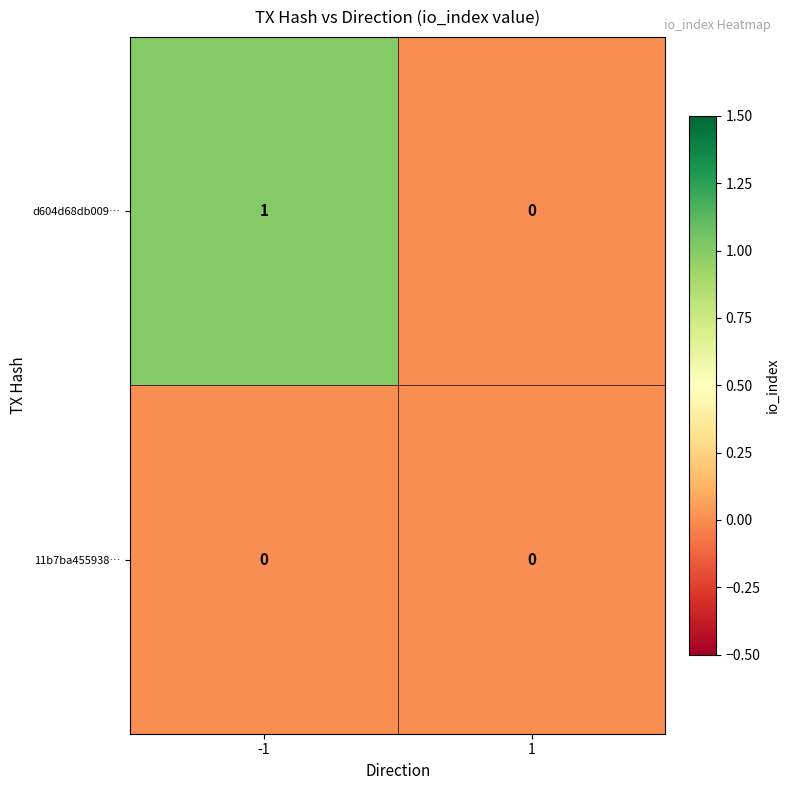

What is the spread (max minus min) of values at -1?

1